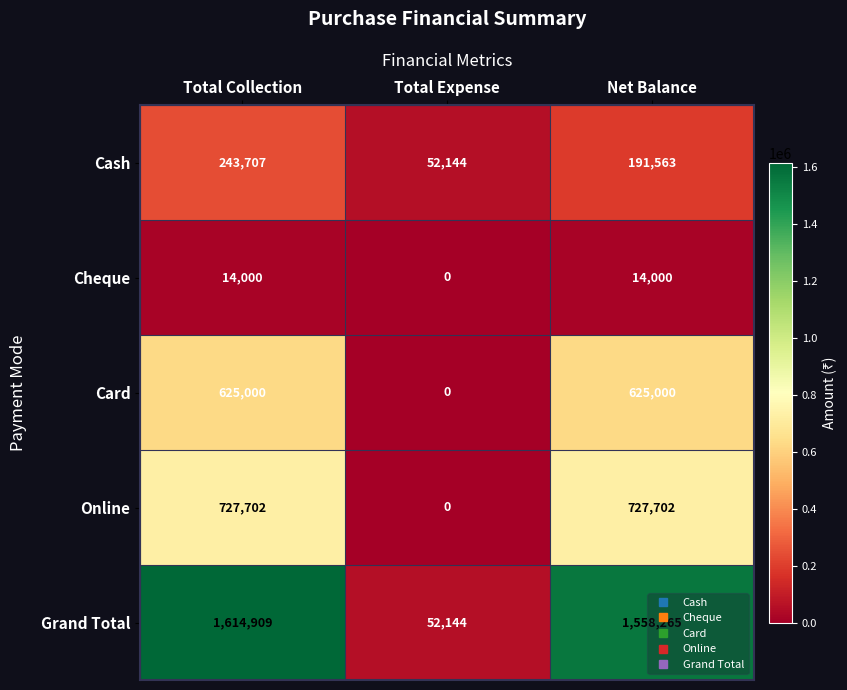

What is the difference between the Online values at Net Balance and Total Expense?

727702